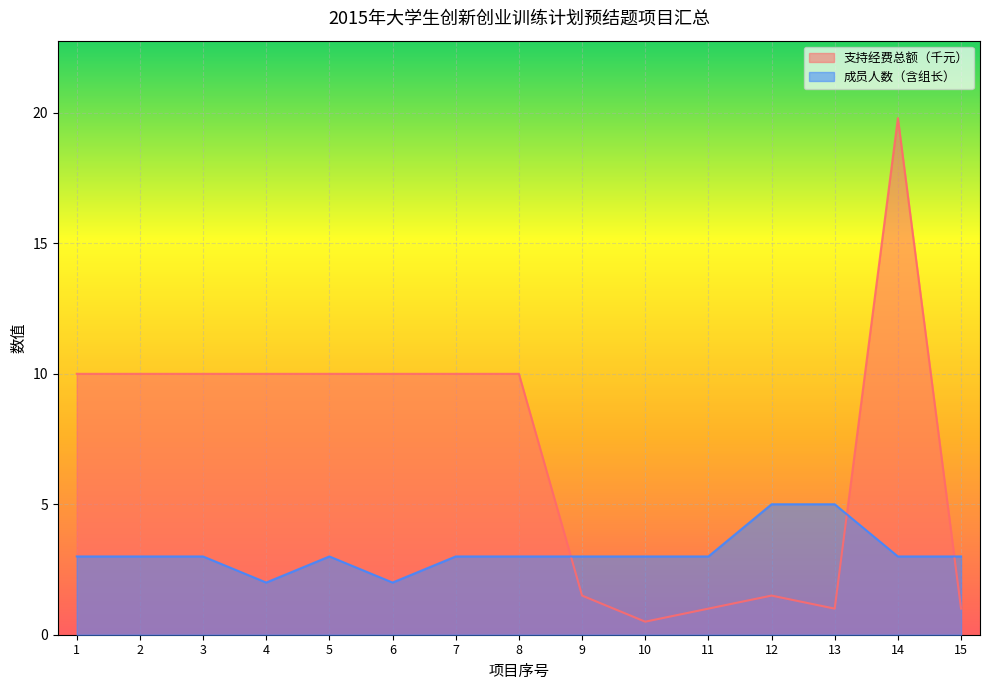

What is the value of the 支持经费总额（千元） point at the 3rd from the left?

10.0